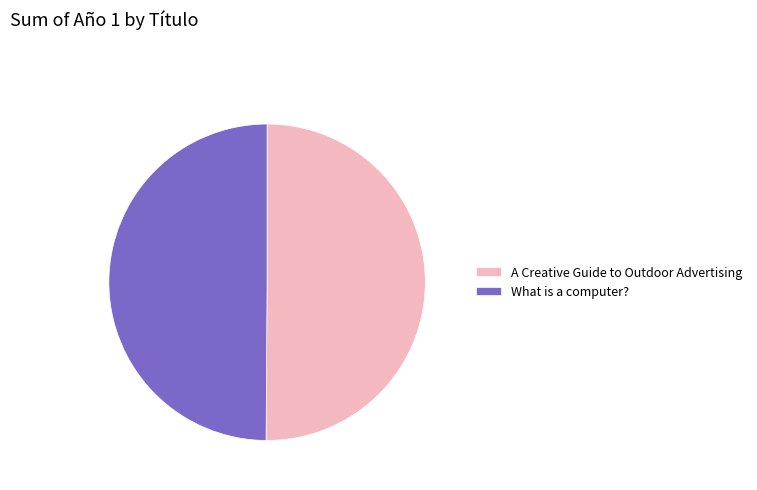

The A Creative Guide to Outdoor Advertising slice represents 50% of the pie. True or false?

True